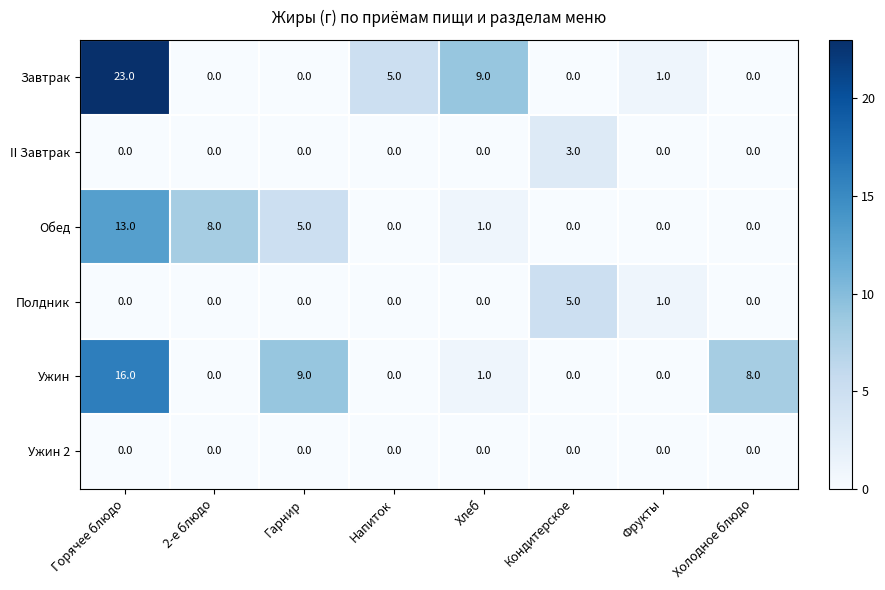

What is the sum of all Обед values?

27